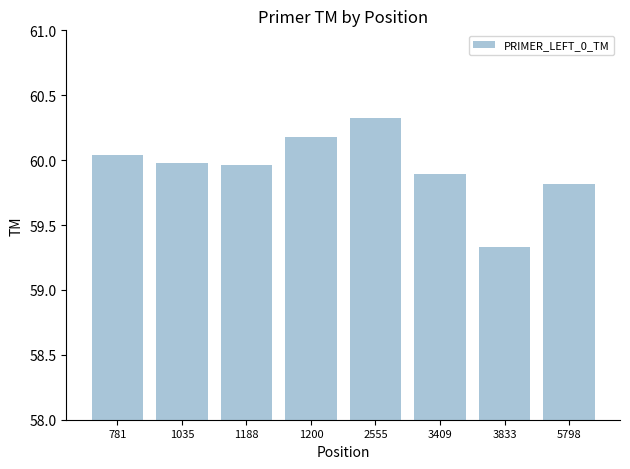

What is the difference between the values at 1200 and 1188?

0.2